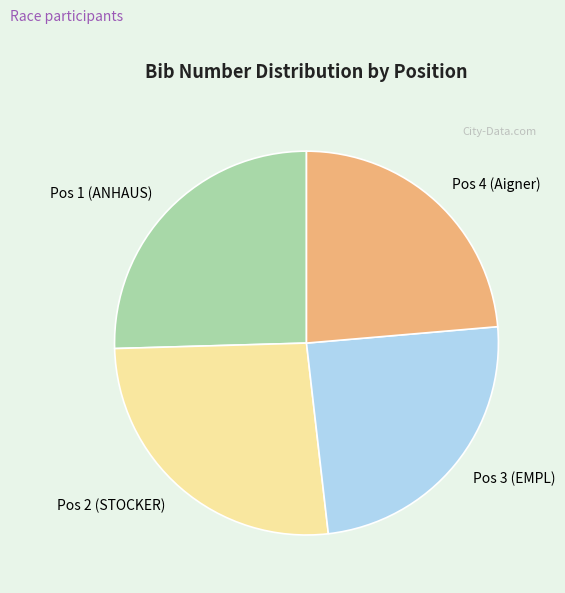

How many segments does this pie chart have?

4